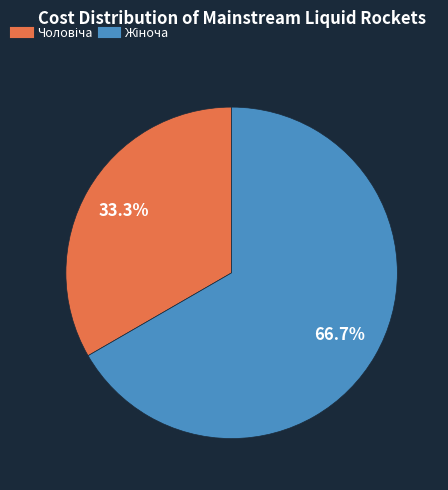

Is there any slice that represents more than half of the pie?

Yes